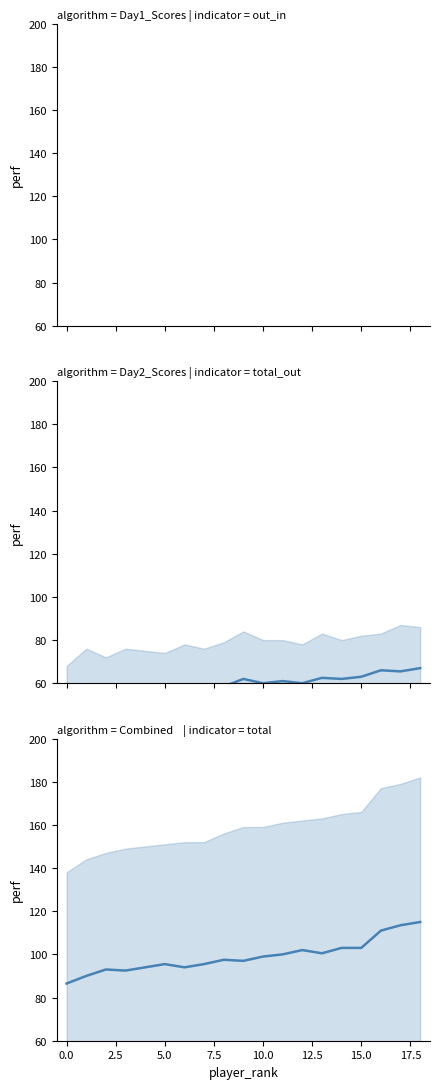

True or false: Day1_Out and Total intersect in this chart.

False